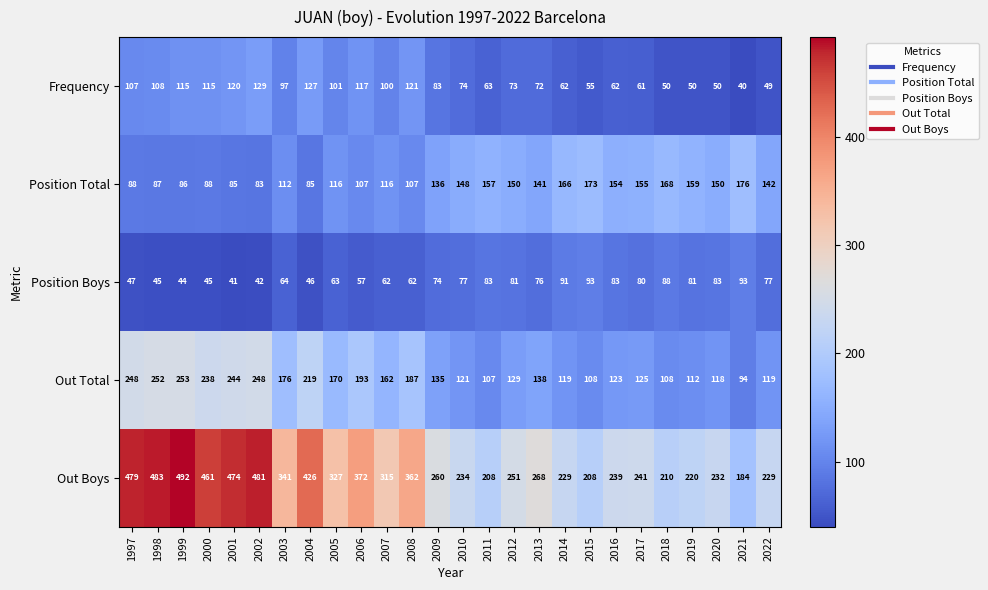

At which category is the sum across all series the highest?

1999